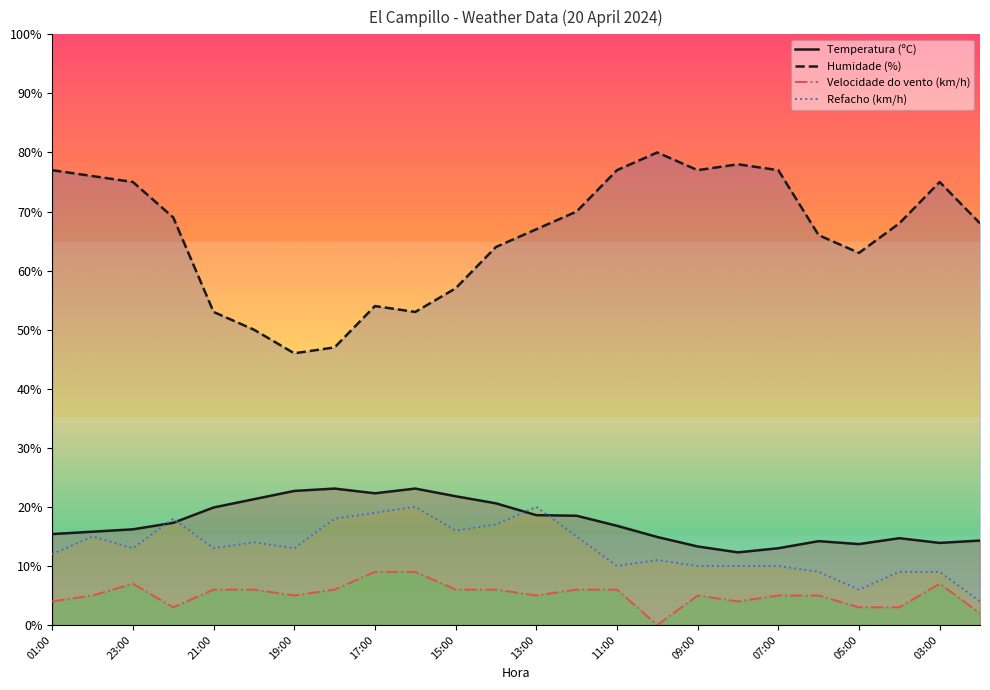

What is the lowest value of the Humidade (%) series?

46.0